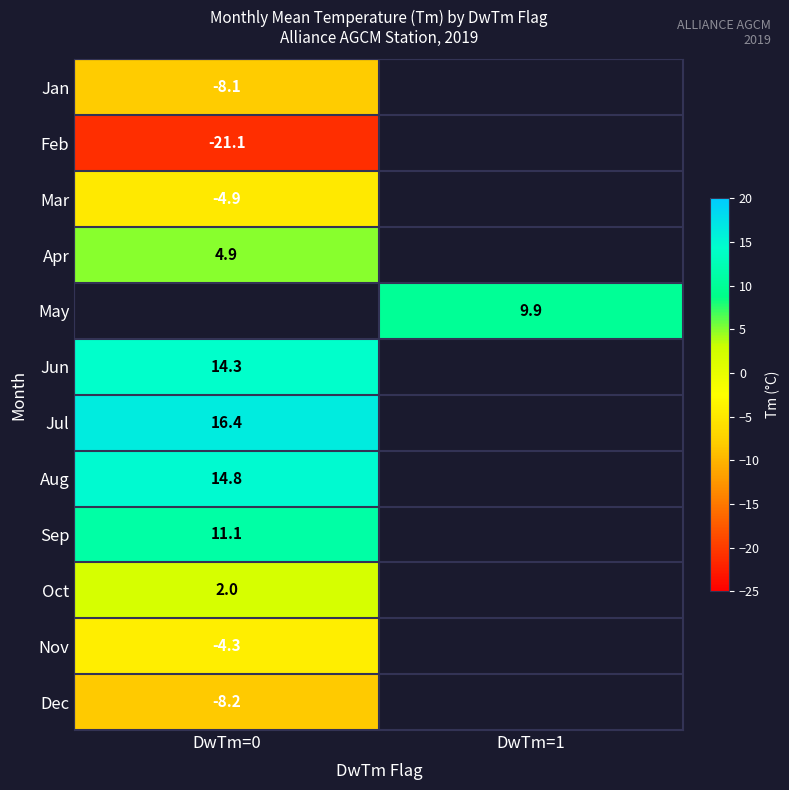

The Jun series shows 14.3 at DwTm=0. True or false?

True